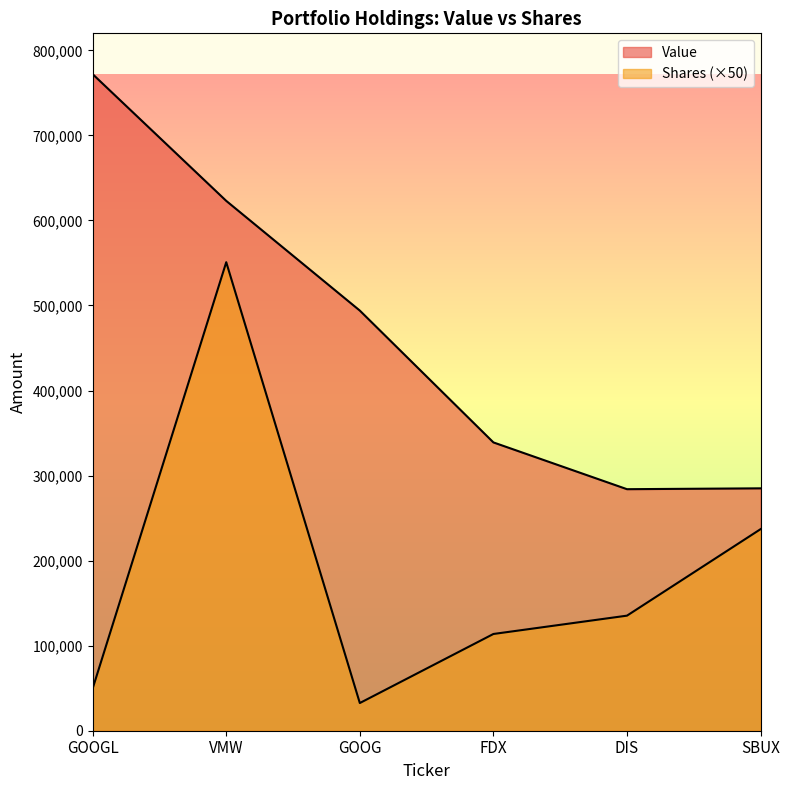

What is the label of the 2nd point from the right?

DIS